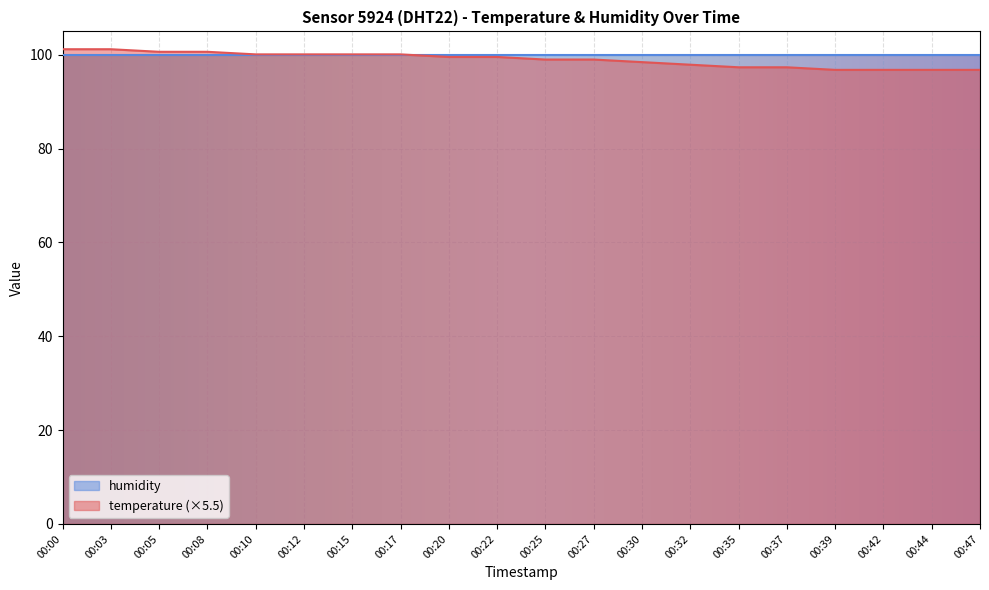

Count the number of categories in the chart.

20